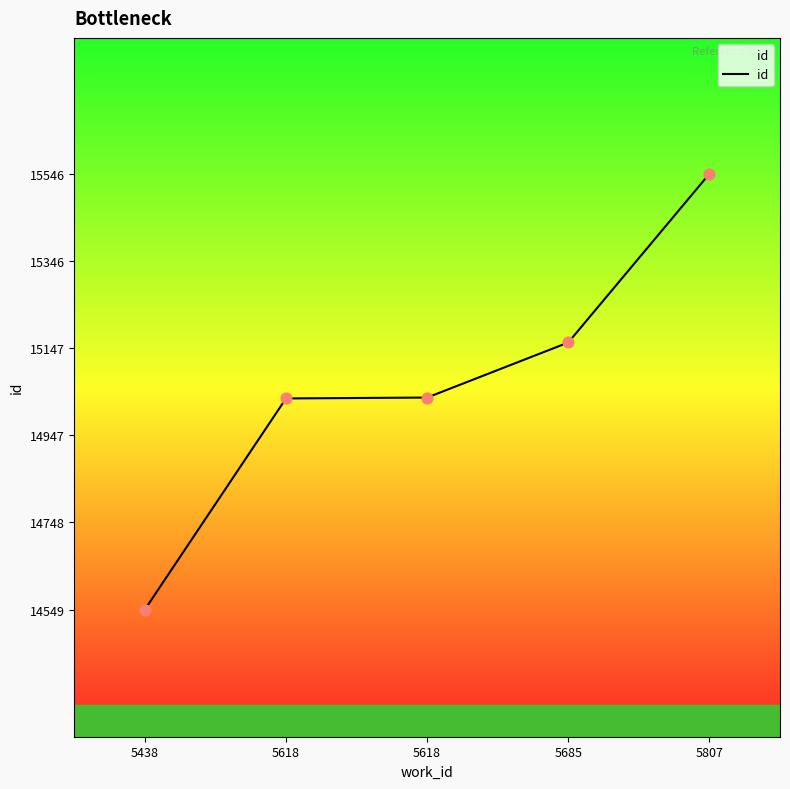

What is the ratio of the value at 5685 to the value at 5618?

1.0